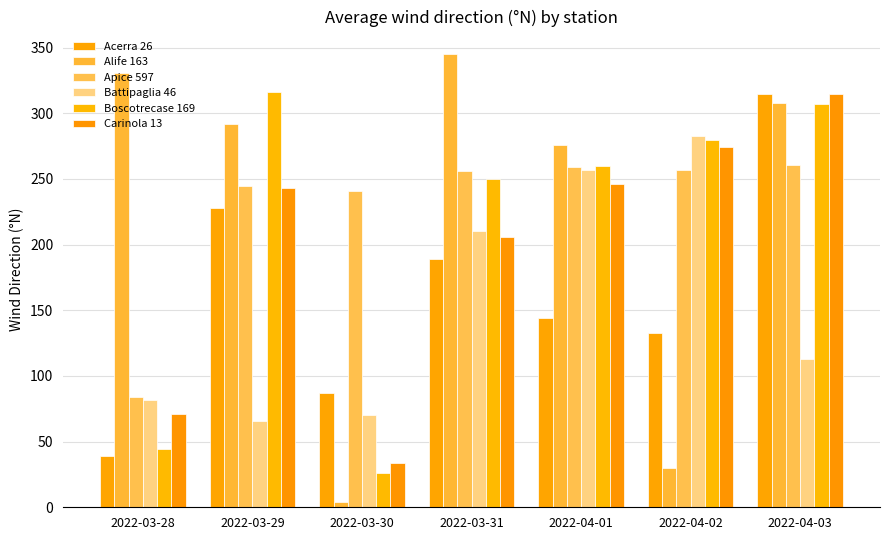

True or false: Acerra 26 has a value of 228 at 2022-03-29.

True